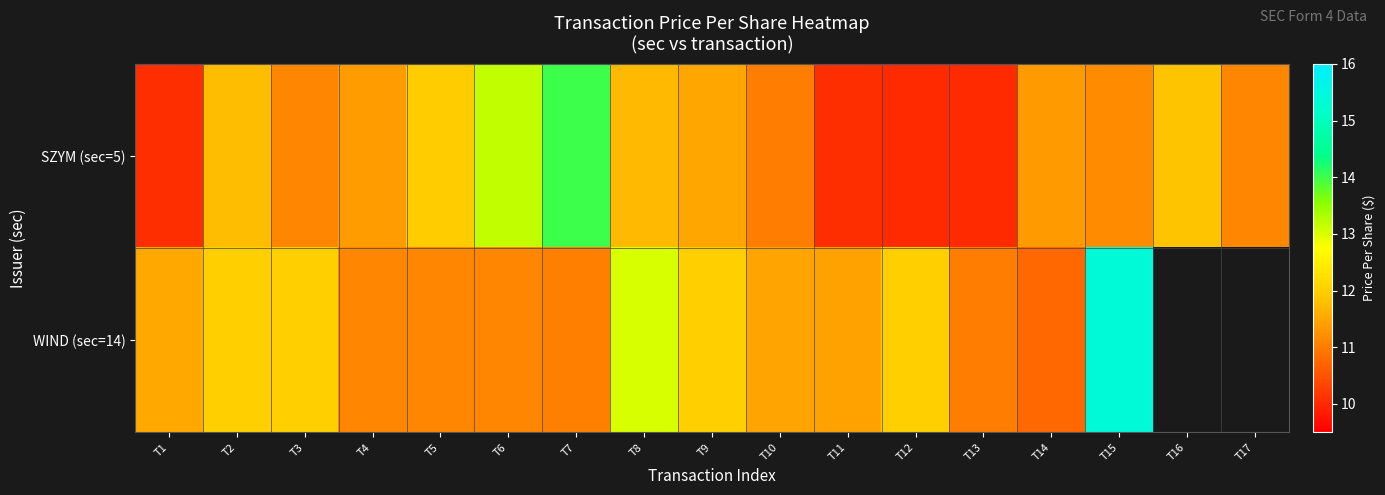

At which category is the sum across all series the highest?

T15